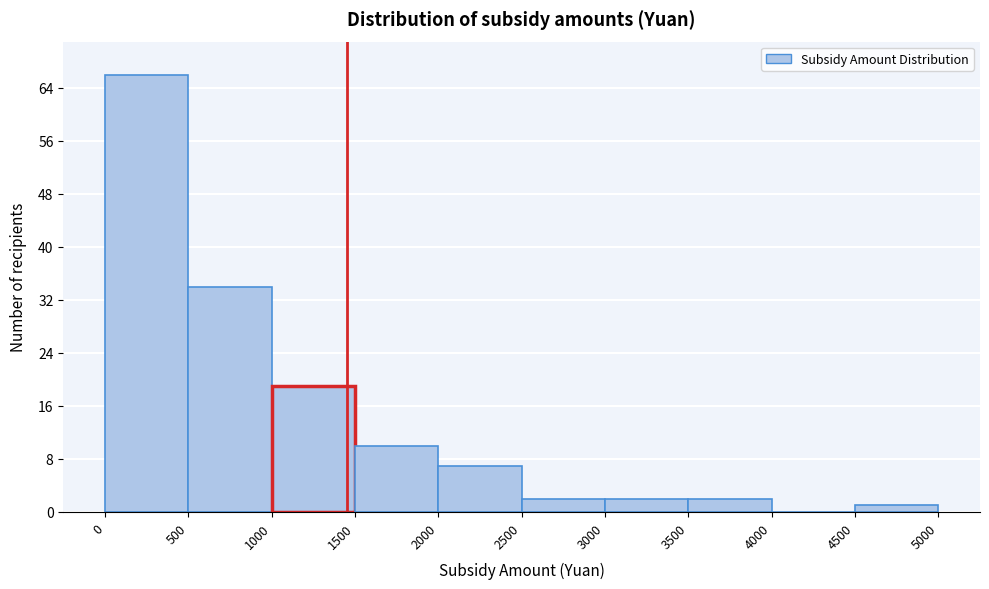

What is the height of the bar covering 1000 to 1500 on the x-axis? The values are not printed on the chart, so give them approximately, as read against the axis.

19